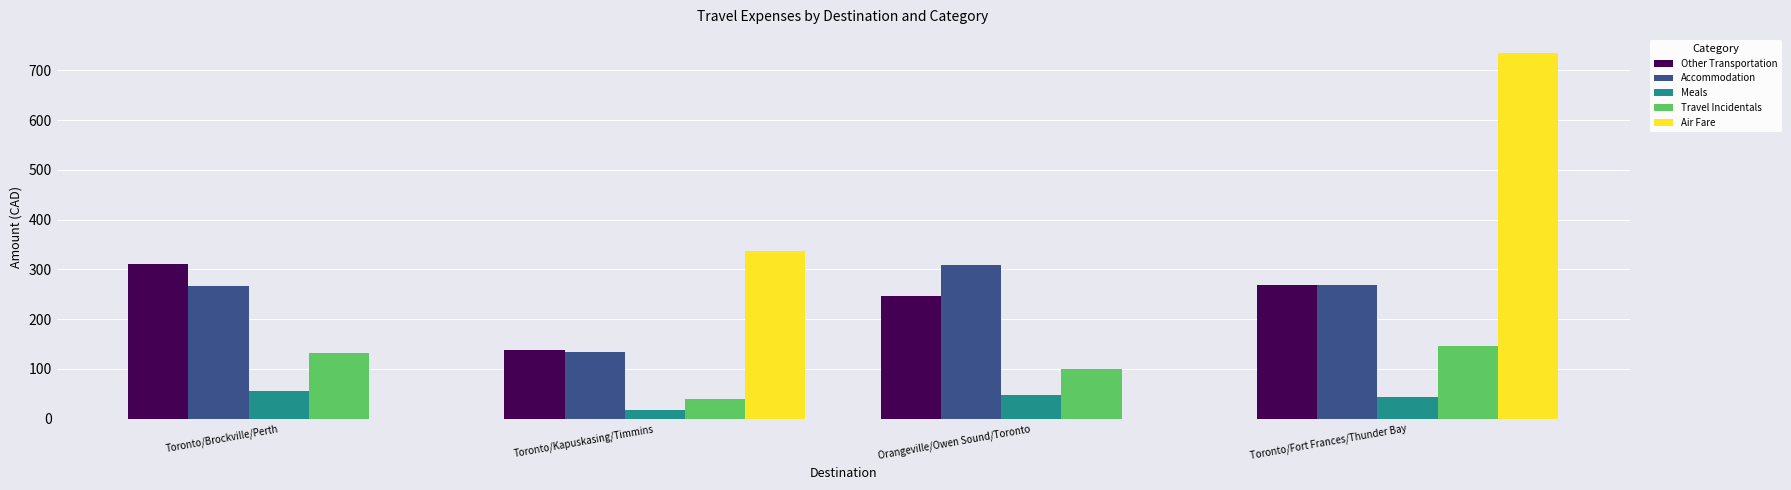

What are all the series names shown in the legend?

Other Transportation, Accommodation, Meals, Travel Incidentals, Air Fare